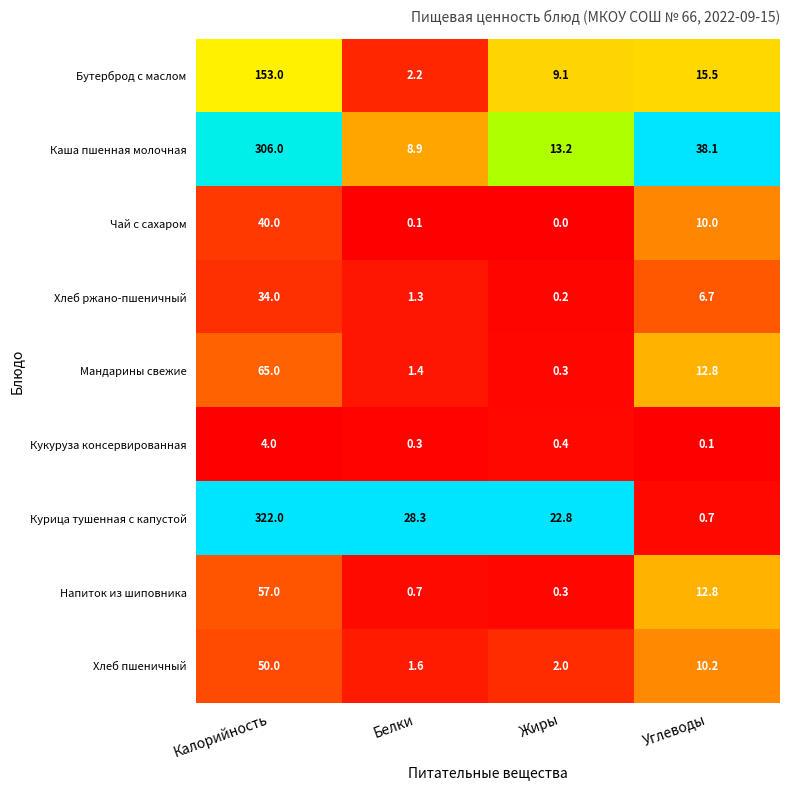

What is the difference between the second highest and minimum values in the Напиток из шиповника series?

12.5